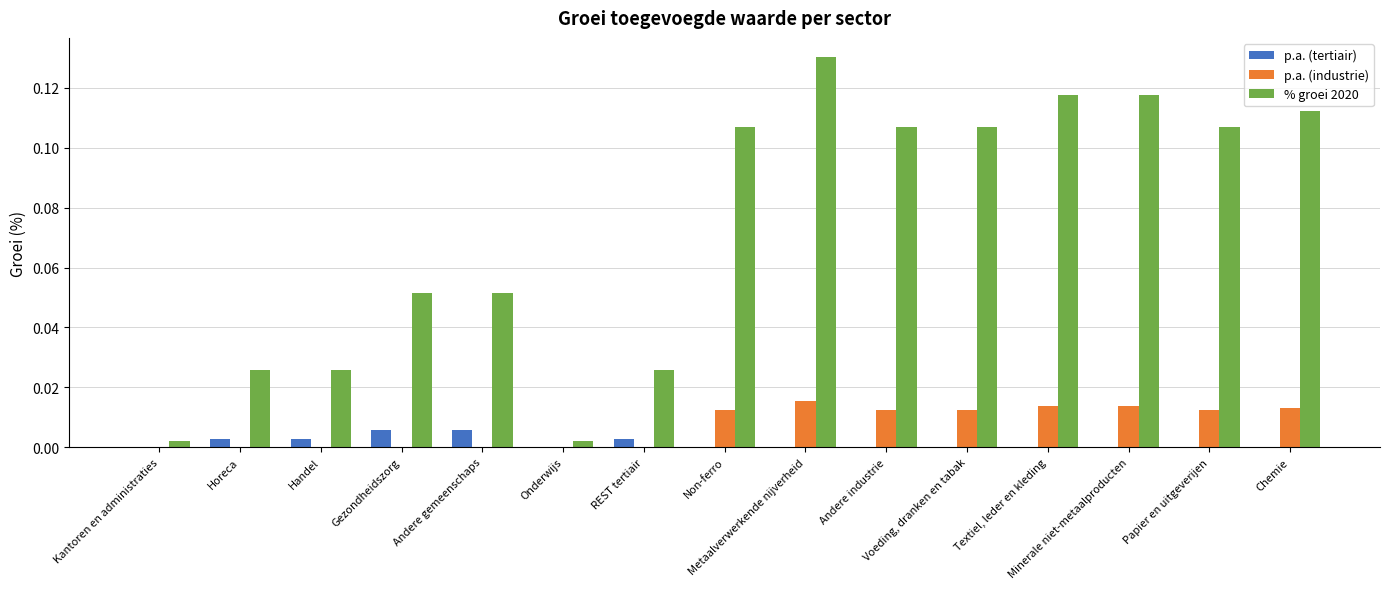

Which series has the largest total across all categories?

% groei 2020